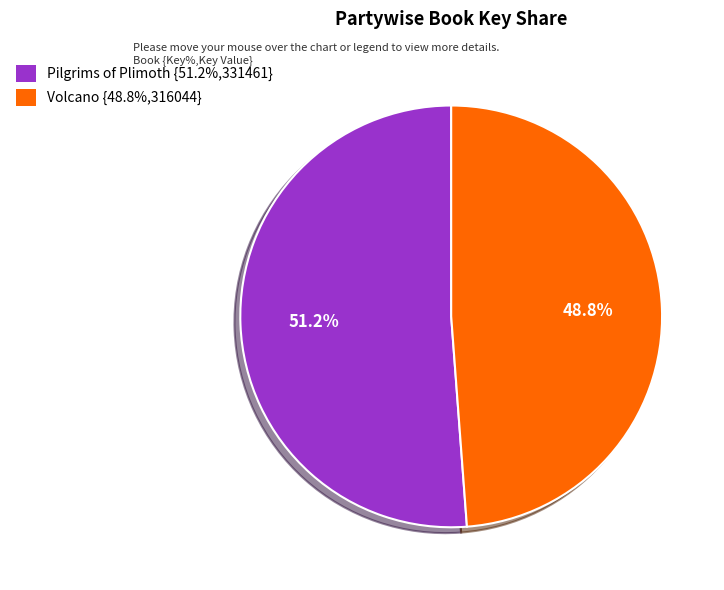

What is the smallest slice in the pie chart?

Volcano {48.8%,316044}